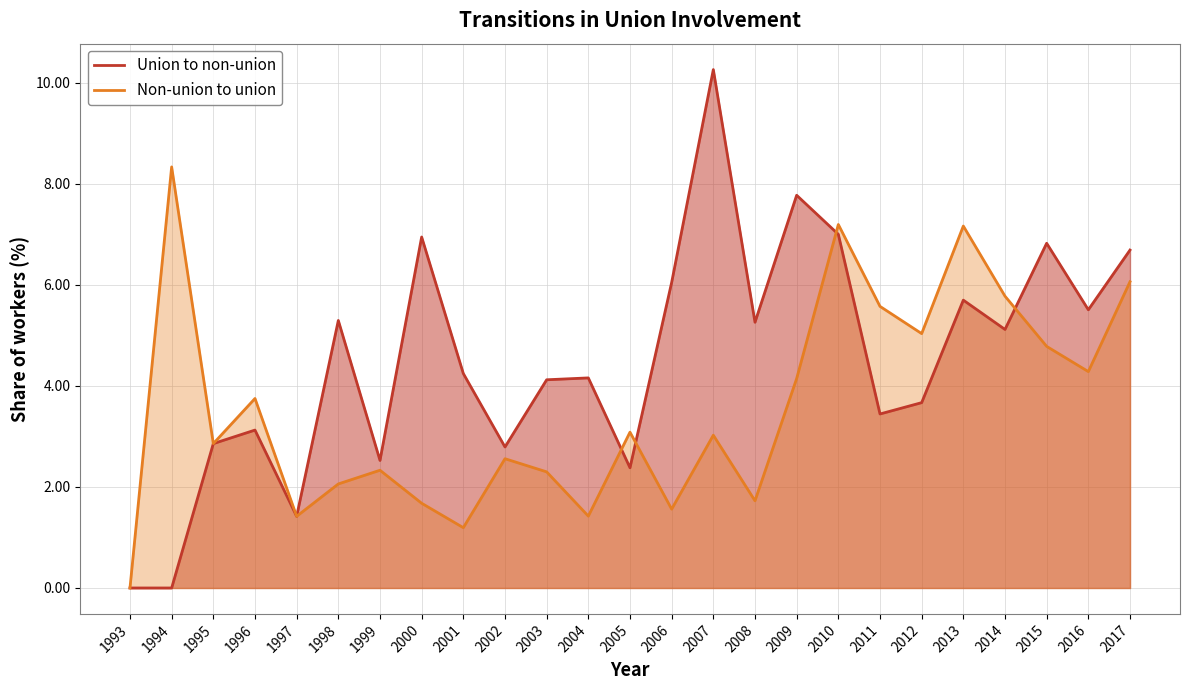

Where is Non-union to union nearest to the value 4?

2009